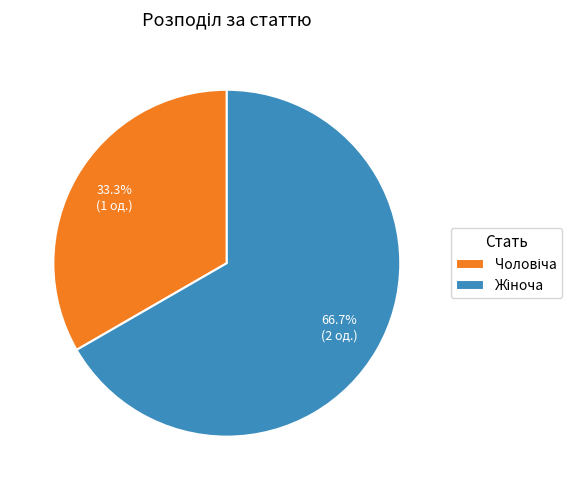

How many slices are in this pie chart?

2